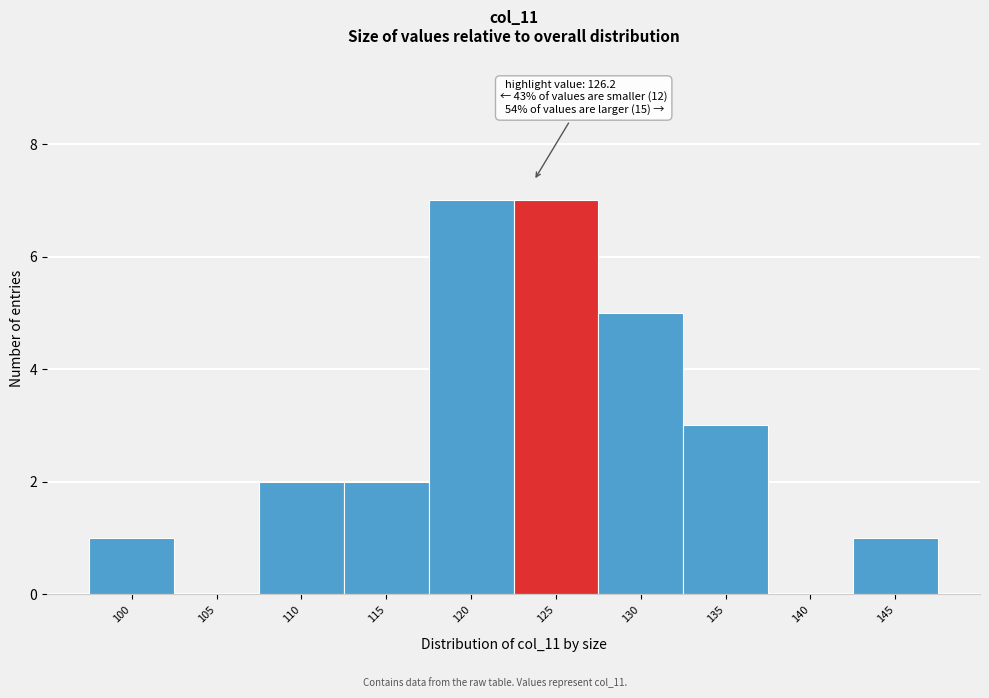

Reading left to right, list all the values displayed in this chart.

100=1	105=0	110=2	115=2	120=7	125=7	130=5	135=3	140=0	145=1